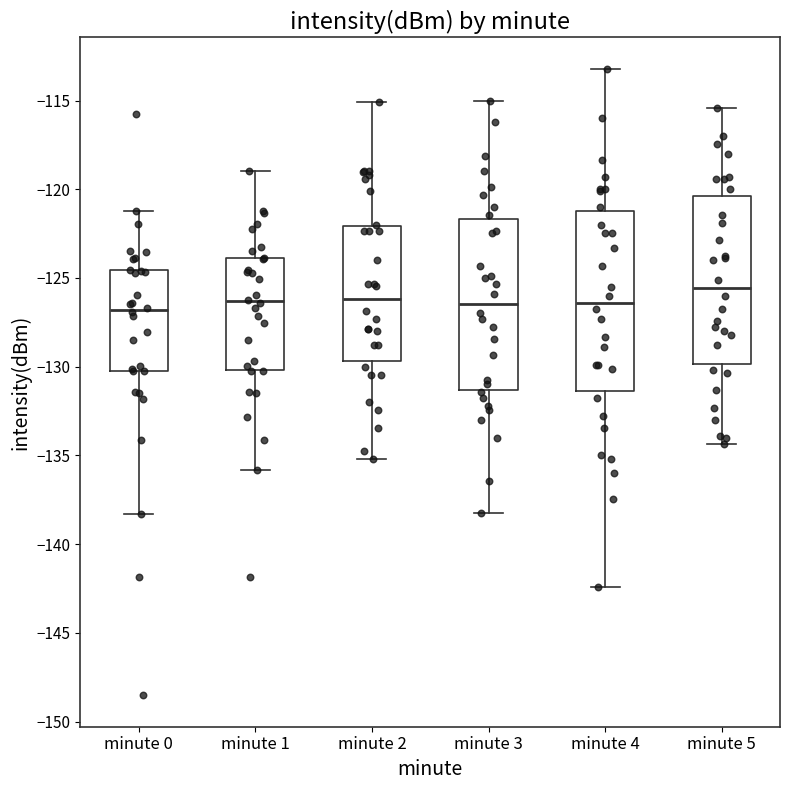

Reading left to right, read every box against the y-axis: the position of its median line, the range the box covers, and the ends of its whiskers. The values are not printed on the chart, so give them approximately, as read against the axis.

minute 0: median -127.0, box -130.5 to -124.5, whiskers -138.5 to -121.0
minute 1: median -126.5, box -130.0 to -124.0, whiskers -136.0 to -119.0
minute 2: median -126.0, box -129.5 to -122.0, whiskers -135.0 to -115.0
minute 3: median -126.5, box -131.5 to -121.5, whiskers -138.0 to -115.0
minute 4: median -126.5, box -131.5 to -121.0, whiskers -142.5 to -113.0
minute 5: median -125.5, box -130.0 to -120.5, whiskers -134.5 to -115.5